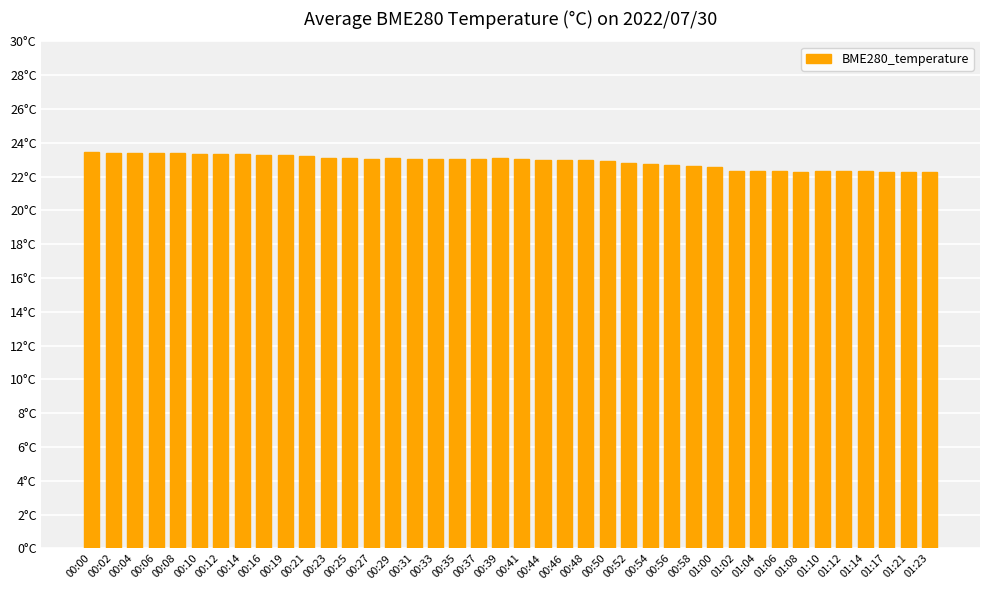

Does the chart contain any negative values?

No